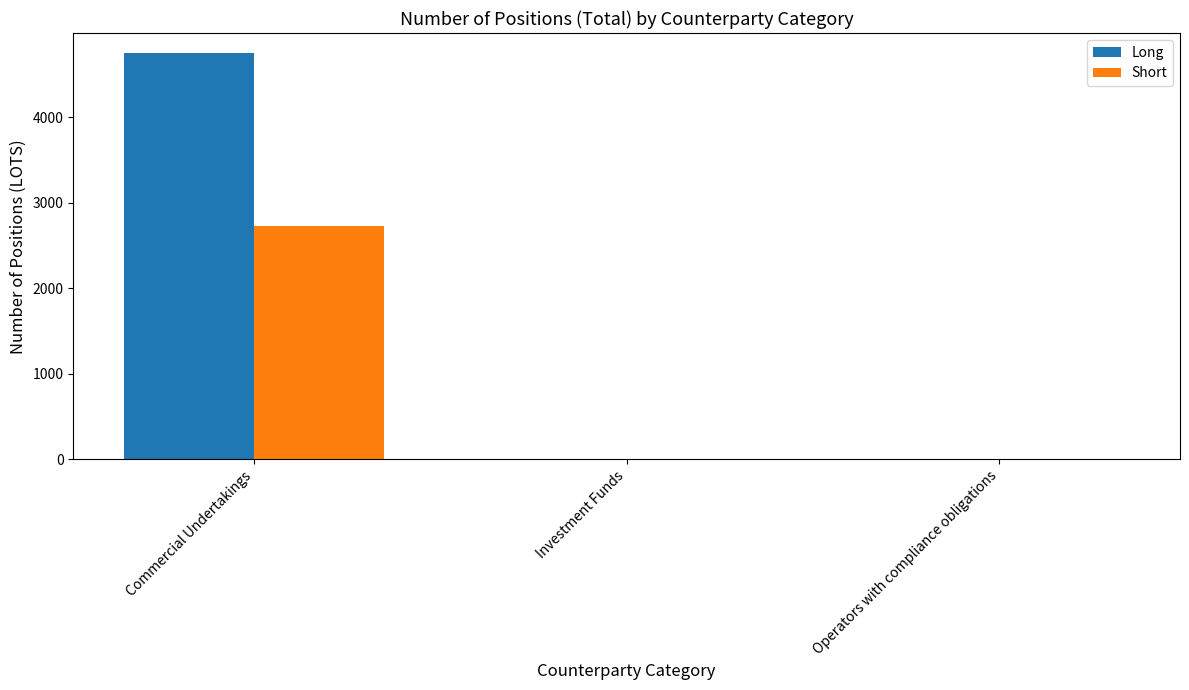

Which category has the highest value in the Short series?

Commercial Undertakings